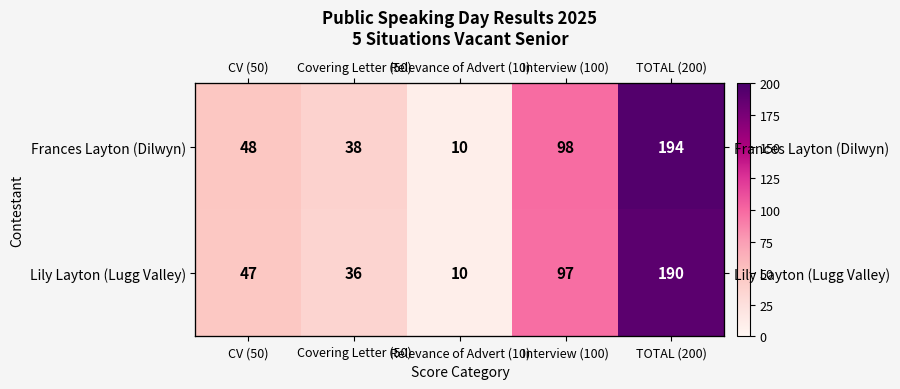

Is it true that Lily Layton (Lugg Valley) equals 48 at TOTAL (200)?

False